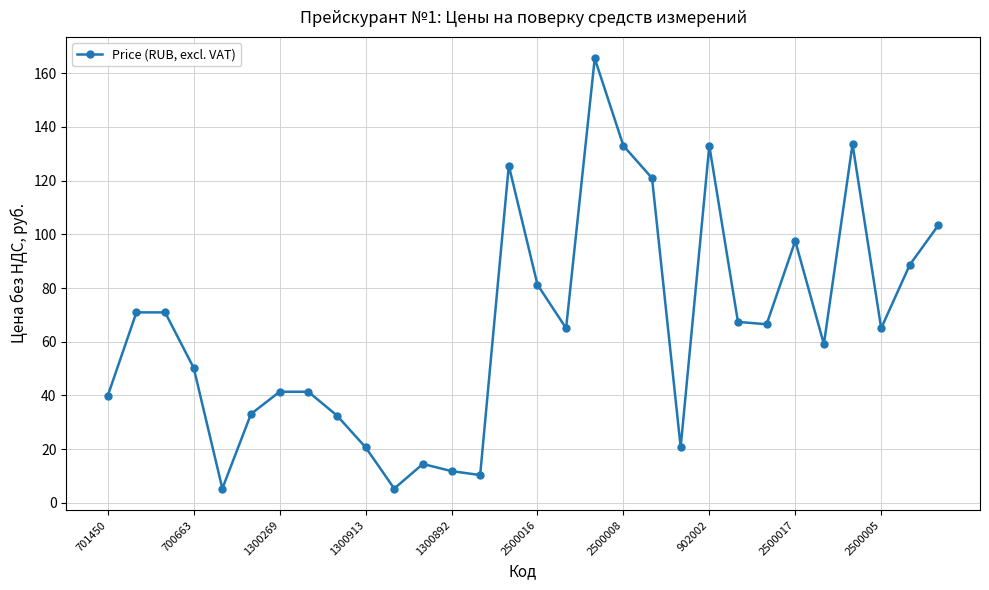

What is the average value?

65.8